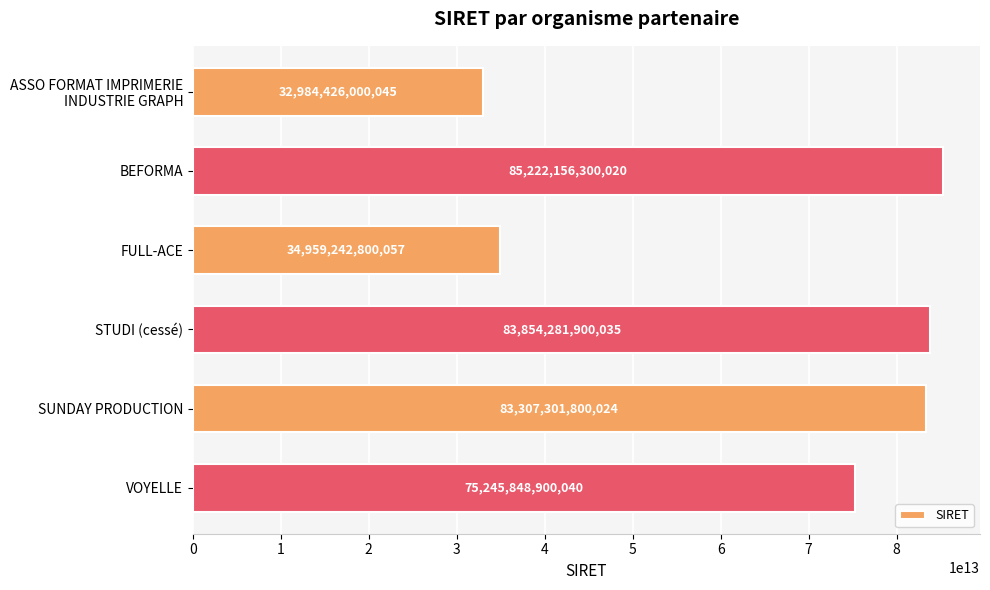

List the labels in order of value, smallest first.

ASSO FORMAT IMPRIMERIE
INDUSTRIE GRAPH, FULL-ACE, VOYELLE, SUNDAY PRODUCTION, STUDI (cessé), BEFORMA